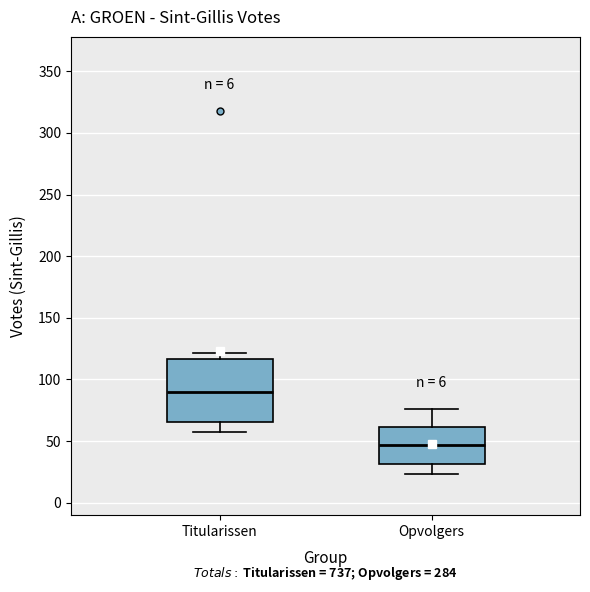

Reading left to right, transcribe this box plot: for each box, give where its median line is, the range the box spans, and where its two whiskers end, as read against the y-axis. The values are not printed on the chart, so give them approximately, as read against the axis.

Titularissen: median 90, box 65 to 115, whiskers 55 to 120
Opvolgers: median 45, box 30 to 60, whiskers 25 to 75